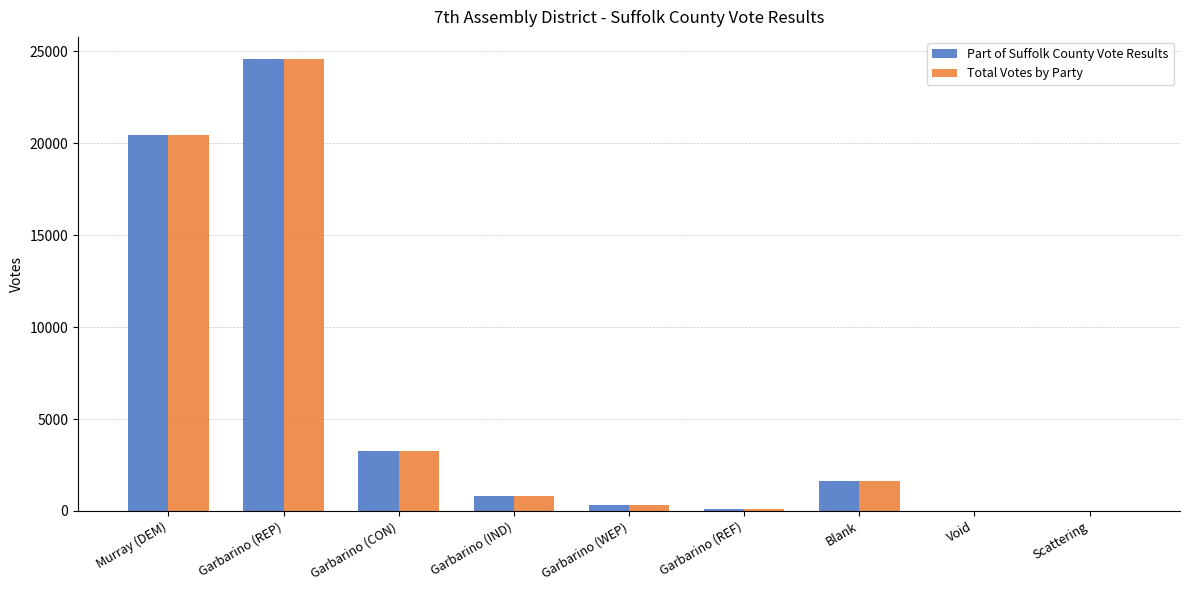

How many groups of bars are there?

9